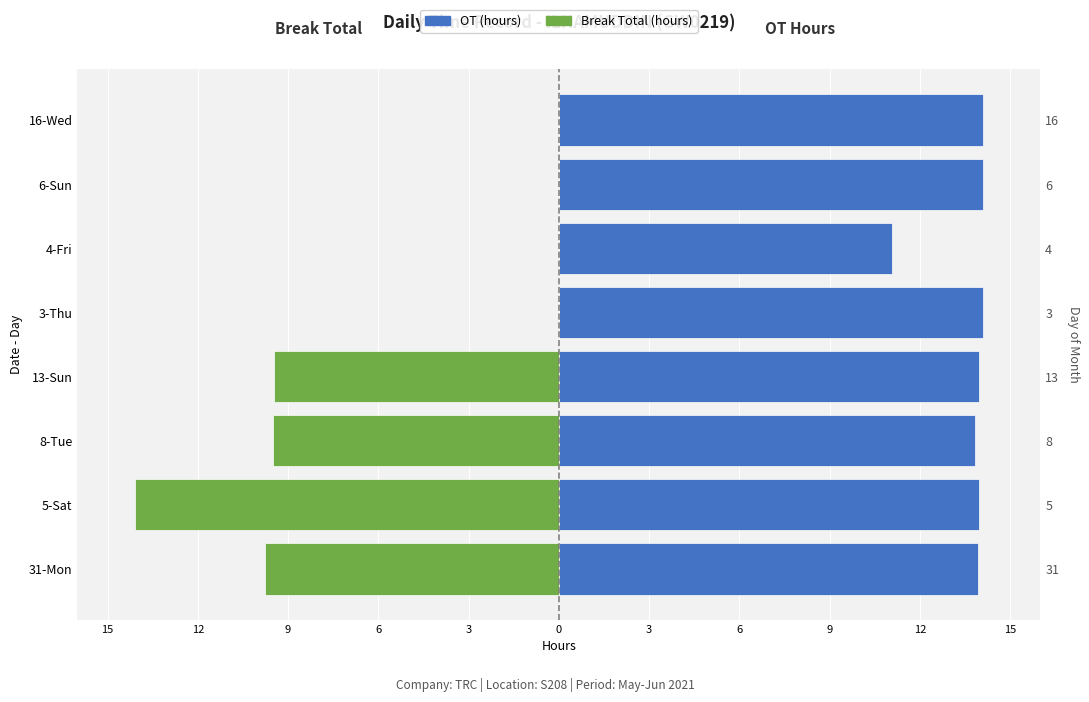

How many negative values does the Break Total (hours) series have?

4